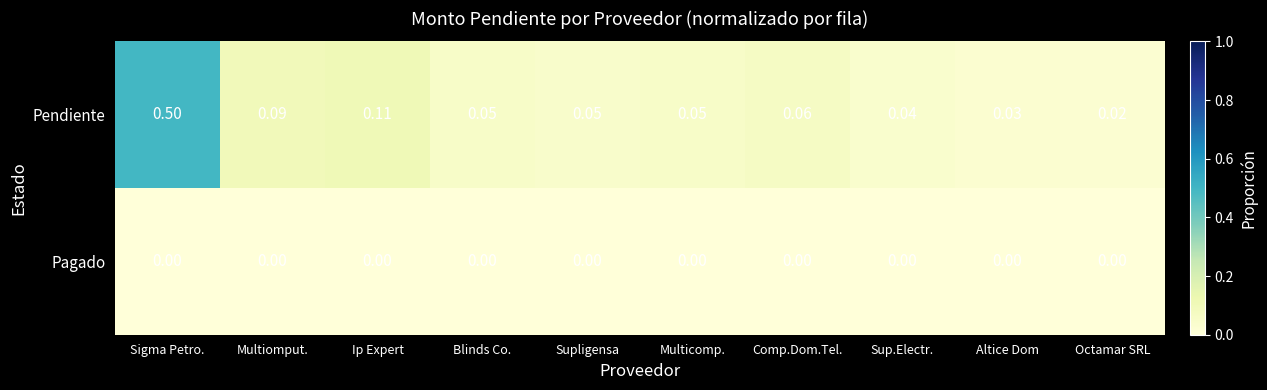

Which category has the highest value across all series?

Sigma Petro.